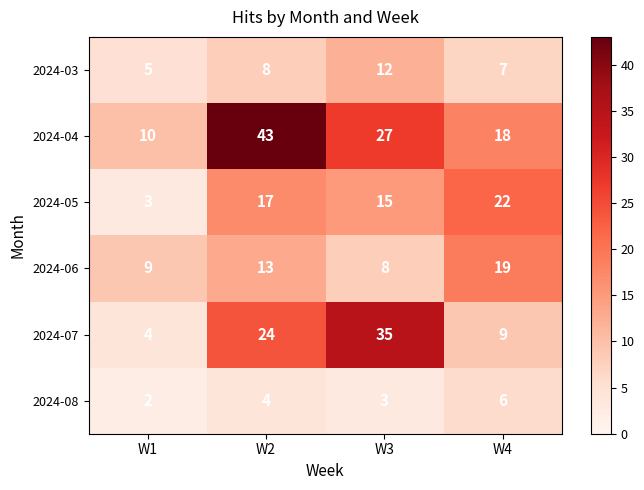

What is the total value across all series at W1?

33